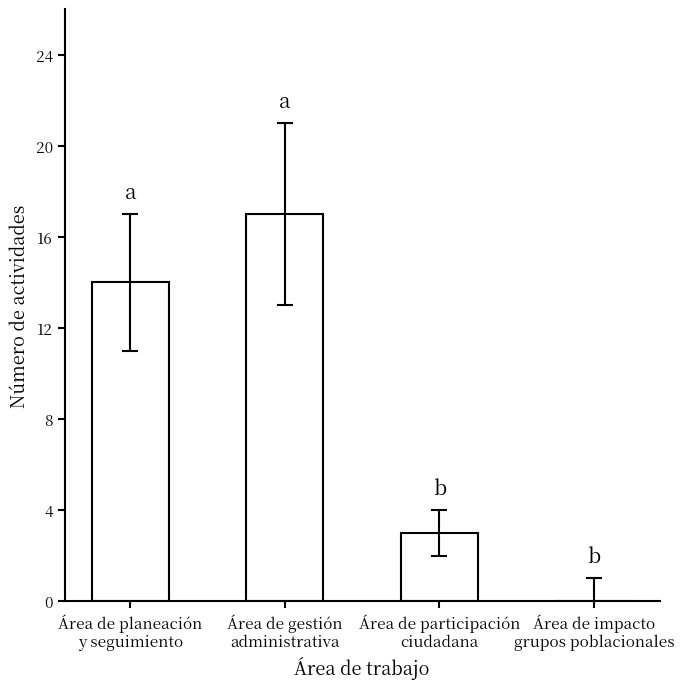

How many positive values are there?

3